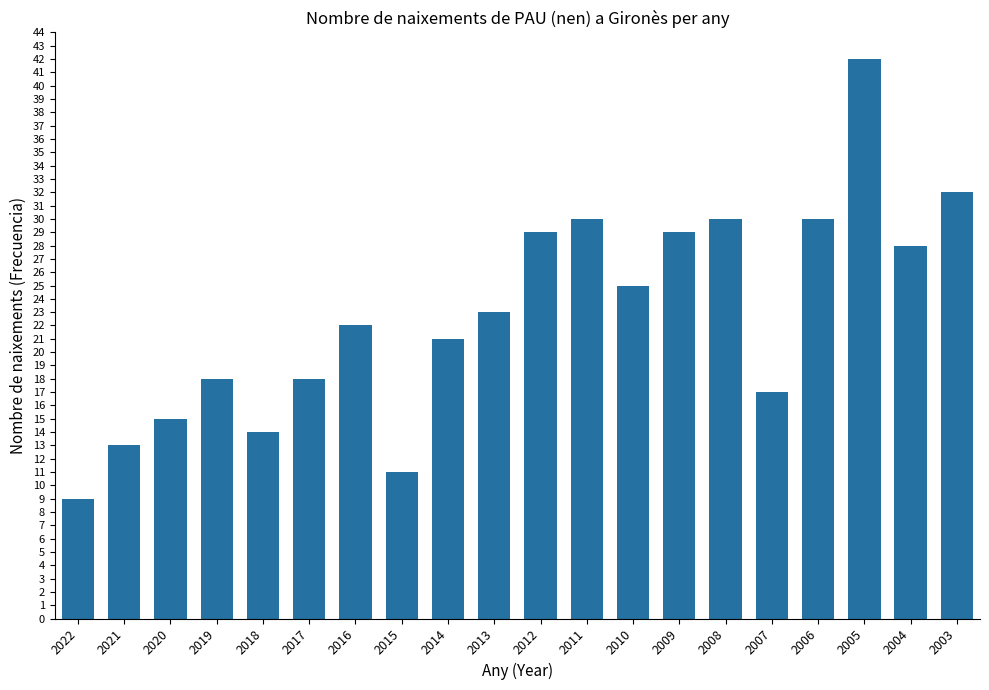

What is the maximum value shown in the chart?

42